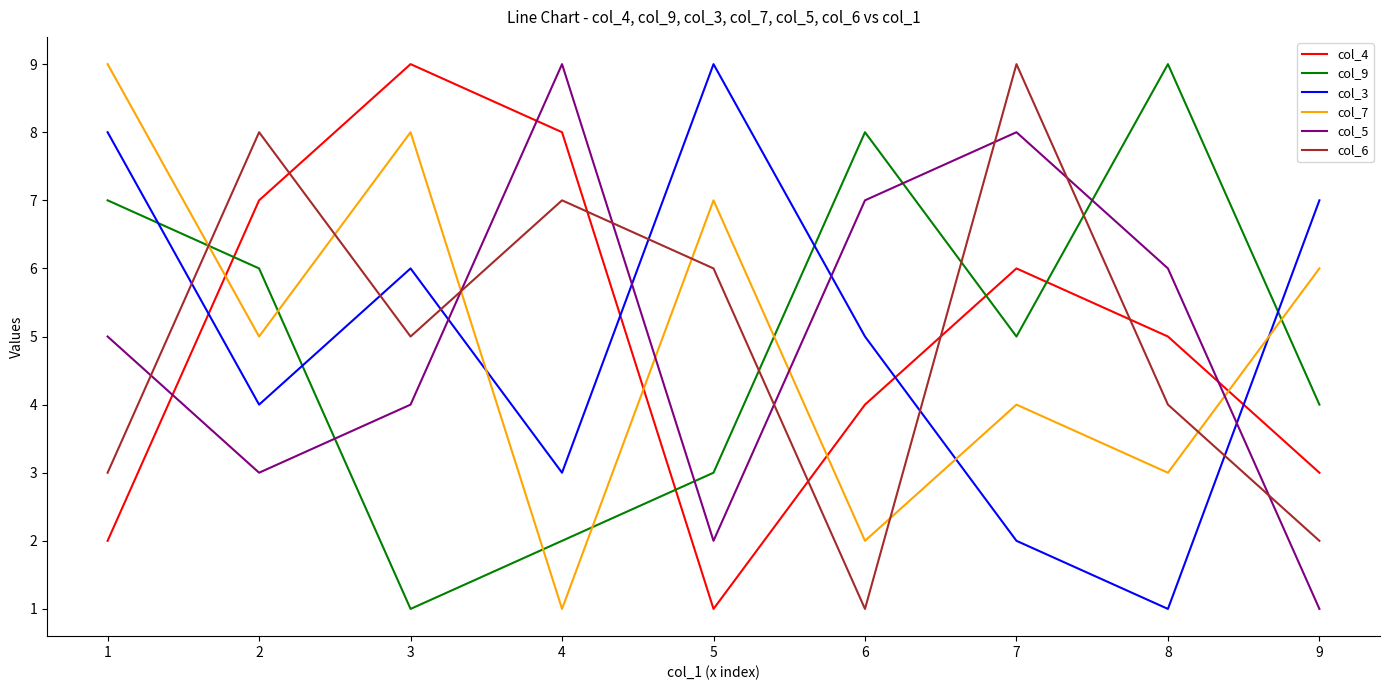

Is it true that col_6 equals 14 at 1?

False